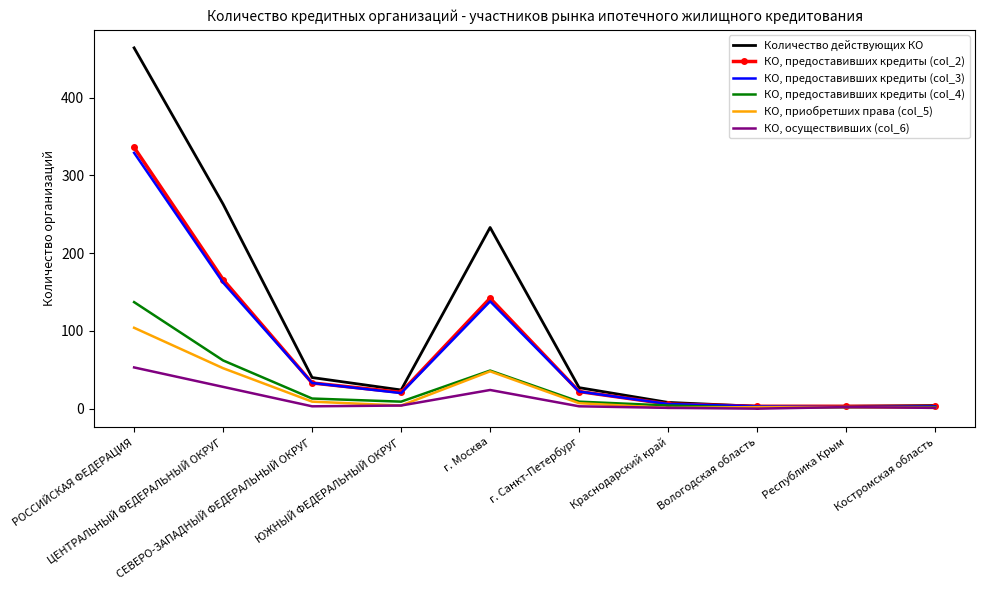

Which series has the largest range (max minus min)?

Количество действующих КО